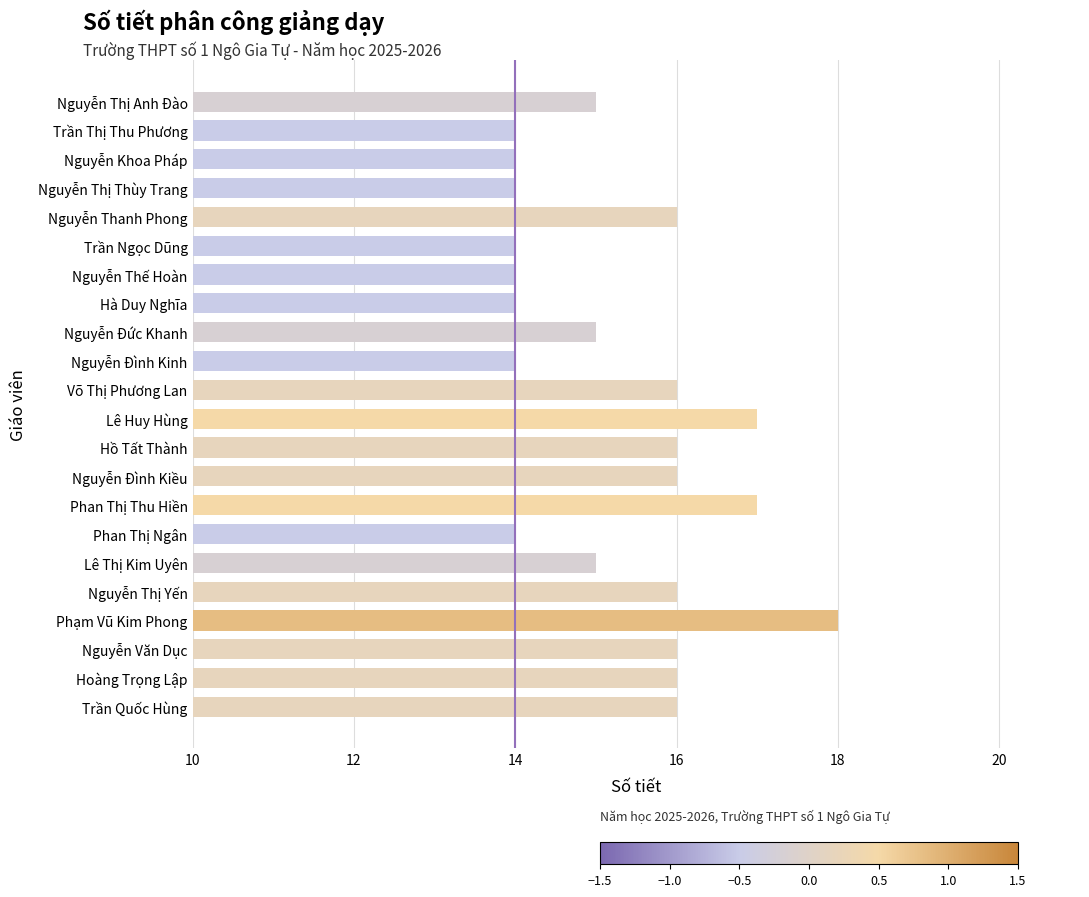

The chart shows a value of 20 at Trần Thị Thu Phương. True or false?

False